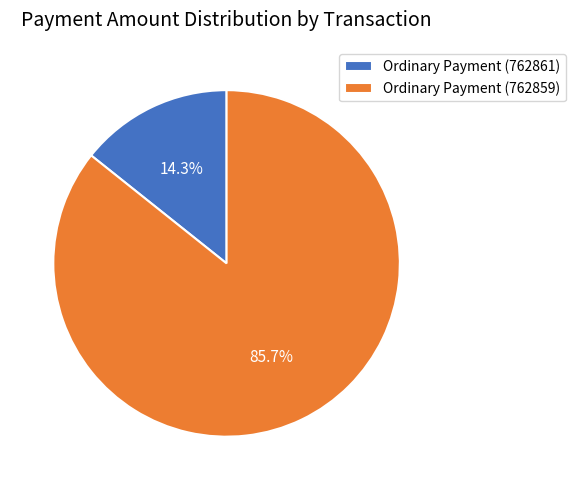

How many segments does this pie chart have?

2